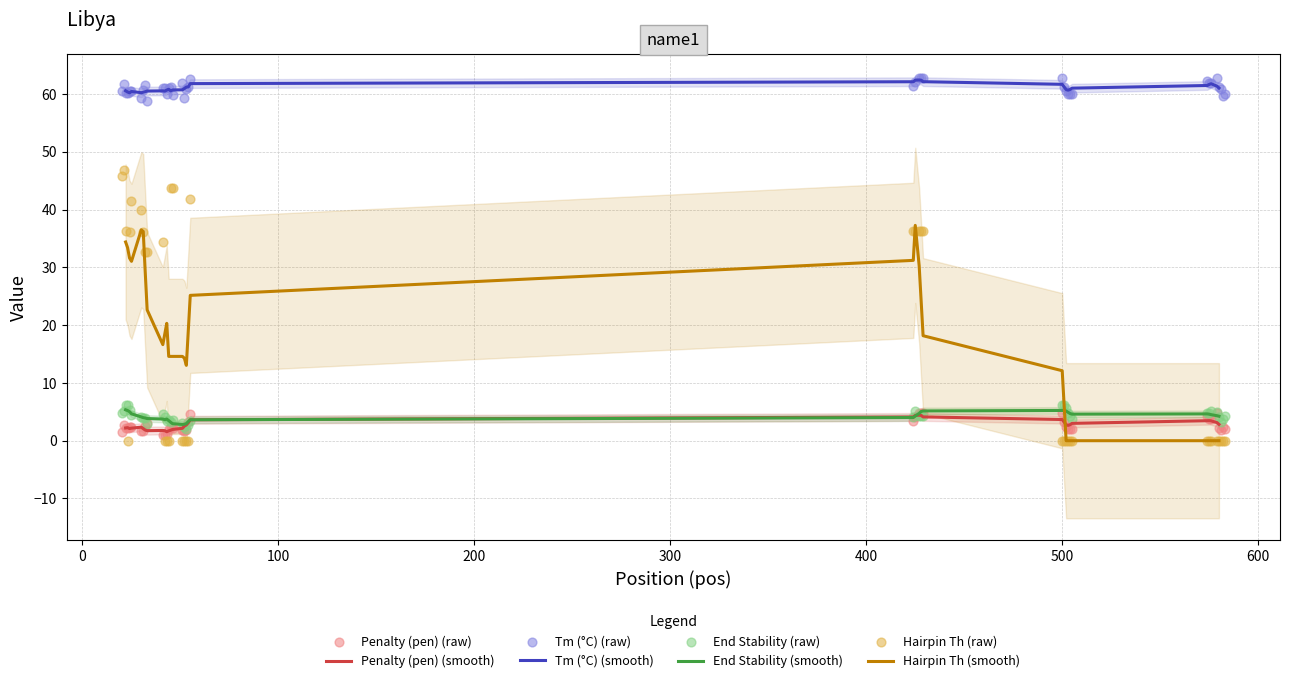

Which series reaches the minimum Y coordinate?

PRIMER_RIGHT_0_HAIRPIN_TH